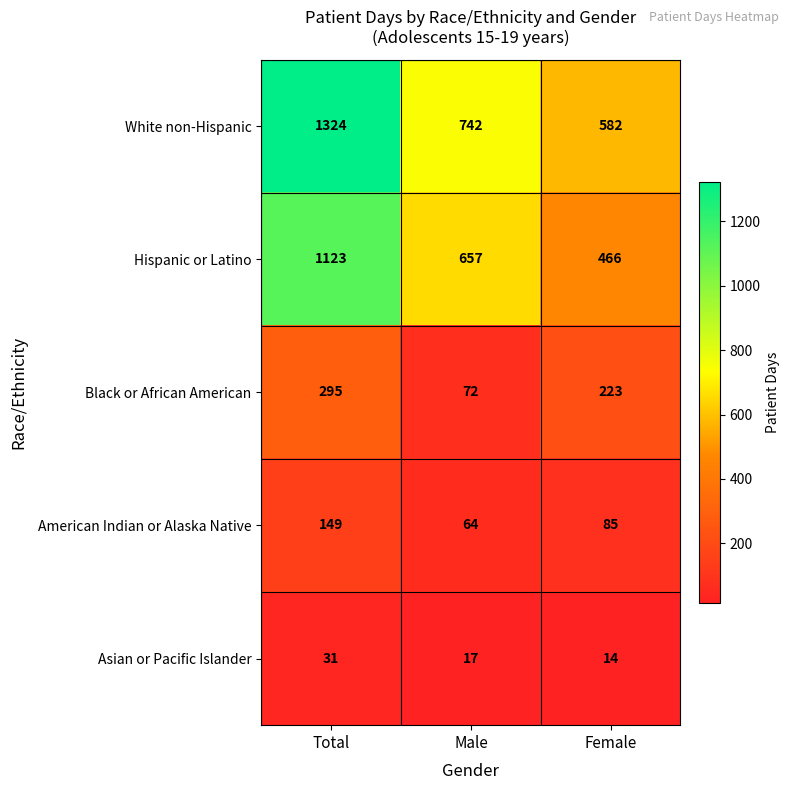

At which label is Hispanic or Latino closest to 794?

Male